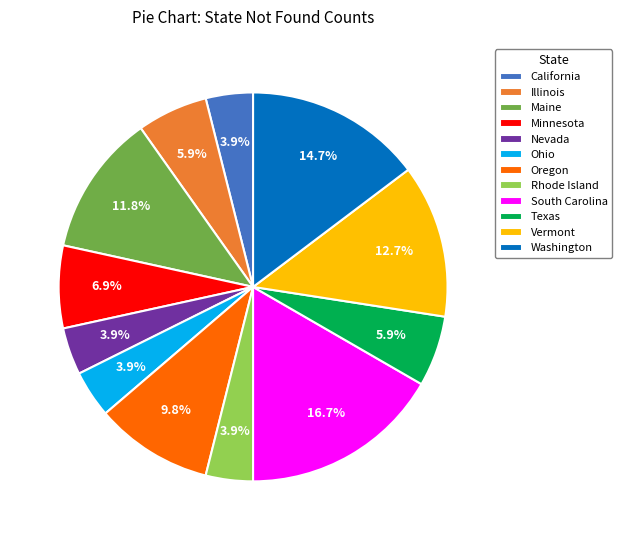

Count the number of slices in the pie.

12